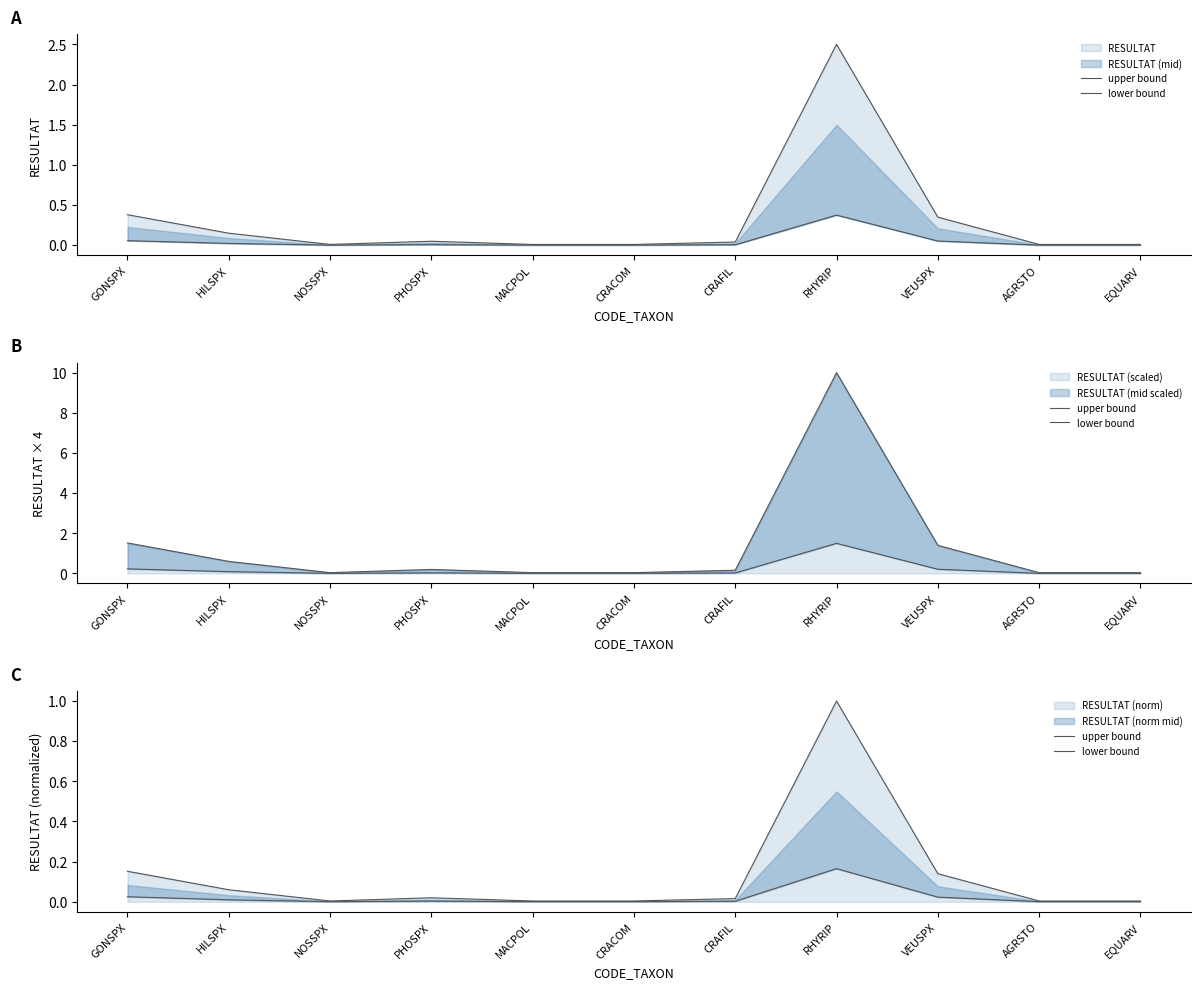

Rank the series by their maximum value, from highest to lowest.

upper bound, lower bound